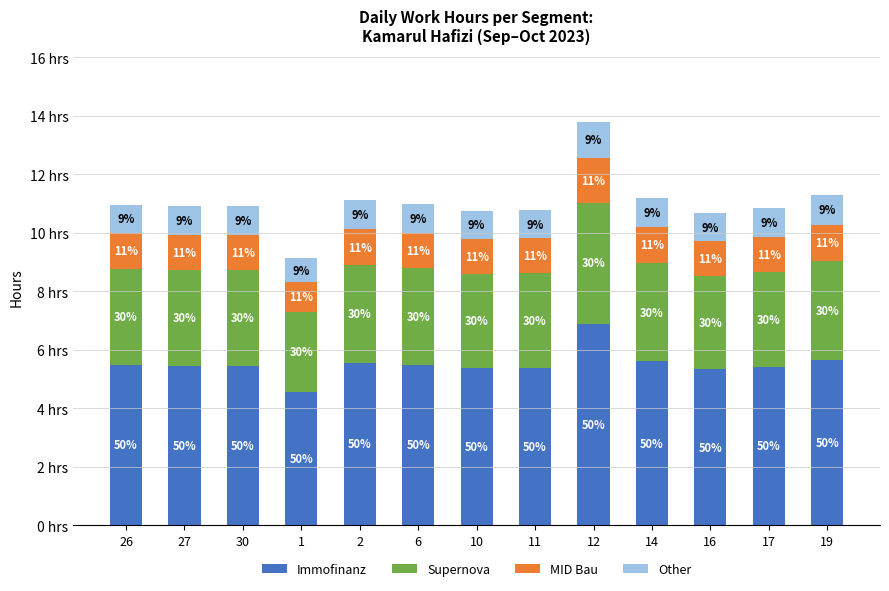

Rank the series at 6 from highest to lowest value.

Immofinanz, Supernova, MID Bau, Other